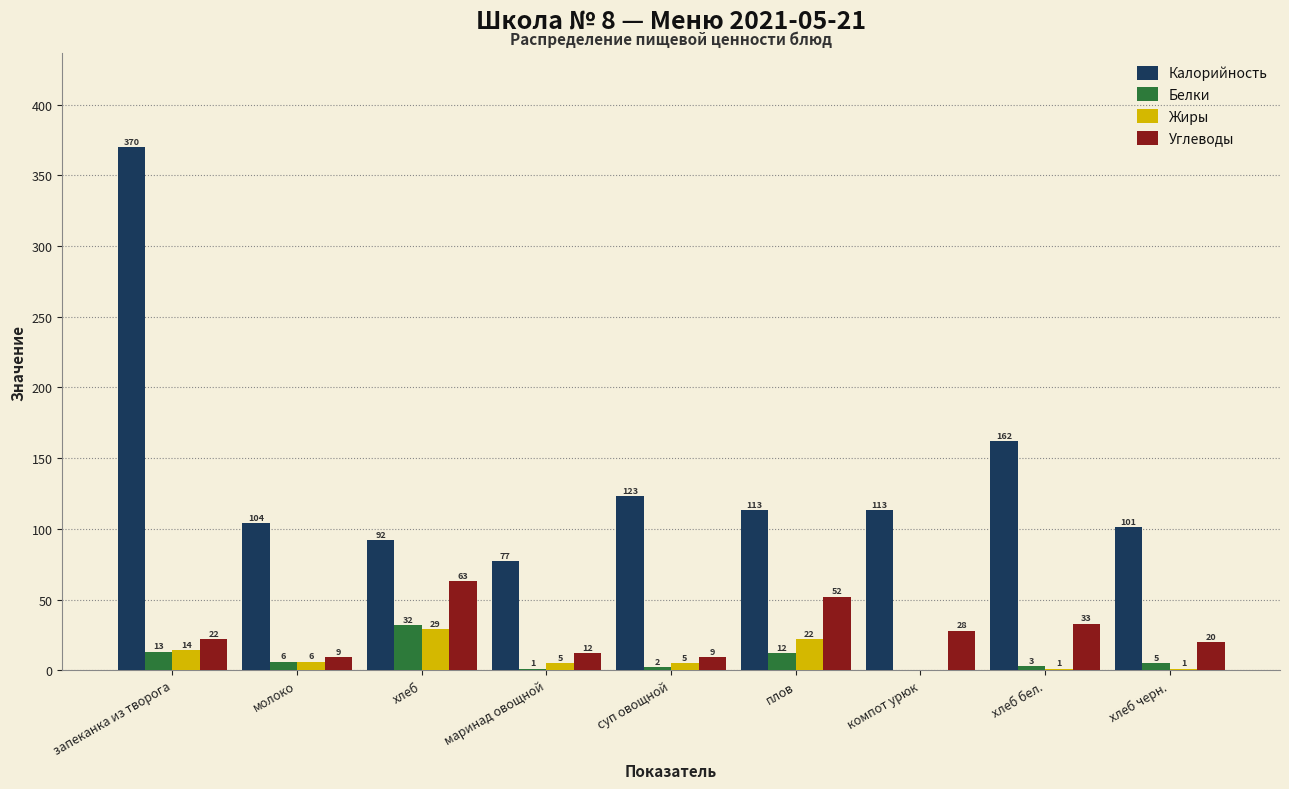

Reading left to right, transcribe all the data shown in this chart.

Калорийность: запеканка из творога=370	молоко=104	хлеб=92	маринад овощной=77	суп овощной=123	плов=113	компот урюк=113	хлеб бел.=162	хлеб черн.=101
Белки: запеканка из творога=13	молоко=6	хлеб=32	маринад овощной=1	суп овощной=2	плов=12	компот урюк=0	хлеб бел.=3	хлеб черн.=5
Жиры: запеканка из творога=14	молоко=6	хлеб=29	маринад овощной=5	суп овощной=5	плов=22	компот урюк=0	хлеб бел.=1	хлеб черн.=1
Углеводы: запеканка из творога=22	молоко=9	хлеб=63	маринад овощной=12	суп овощной=9	плов=52	компот урюк=28	хлеб бел.=33	хлеб черн.=20